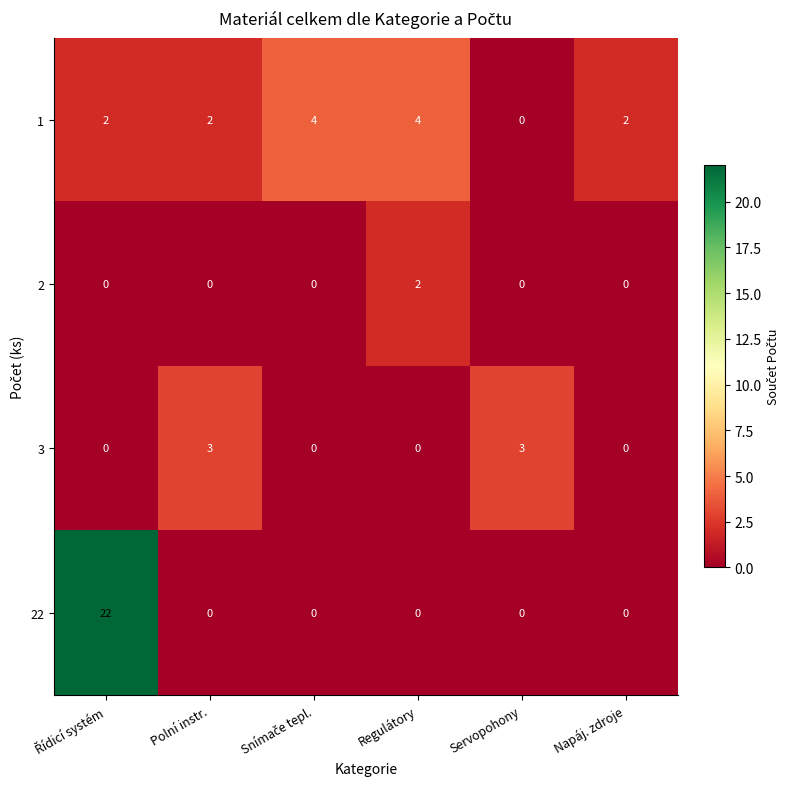

The value of 1 at Polní instr. is 2. True or false?

True